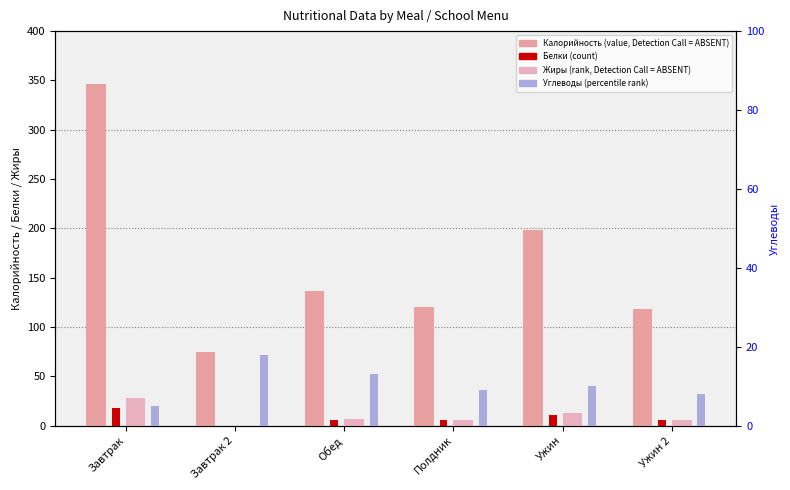

What position from the right is Ужин?

2